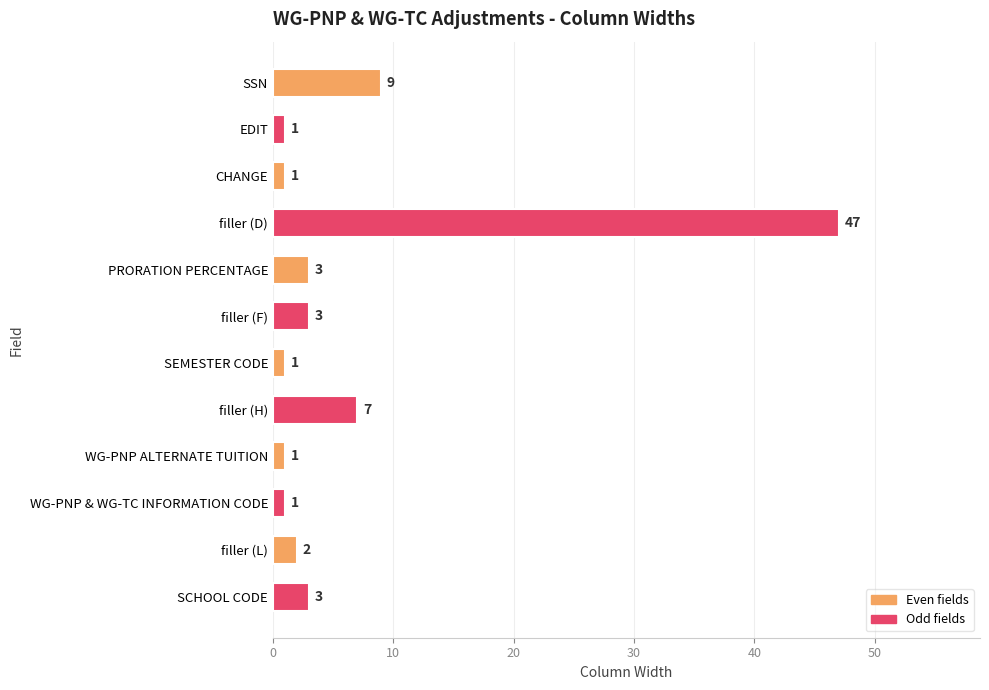

What is the minimum value shown in the chart?

1